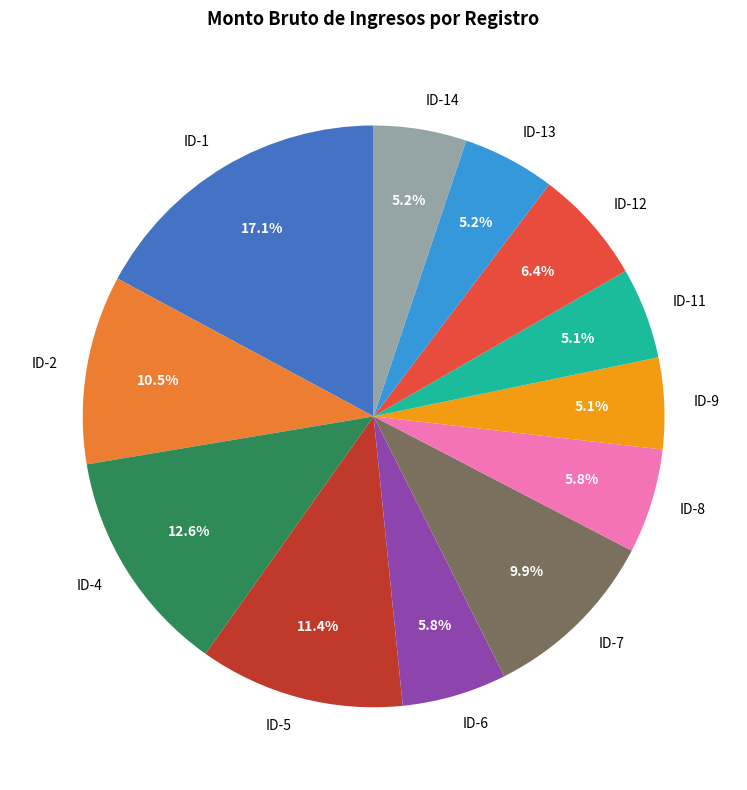

Approximately how many times larger is the value at ID-9 compared to ID-4?

0.4